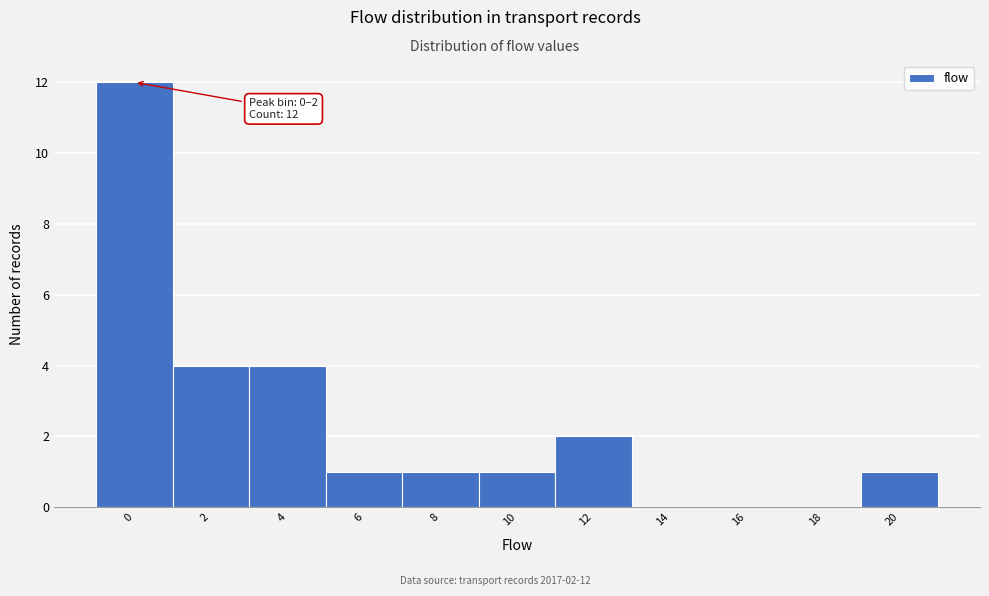

Reading right to left, transcribe all the data shown in this chart.

20=1	18=0	16=0	14=0	12=2	10=1	8=1	6=1	4=4	2=4	0=12